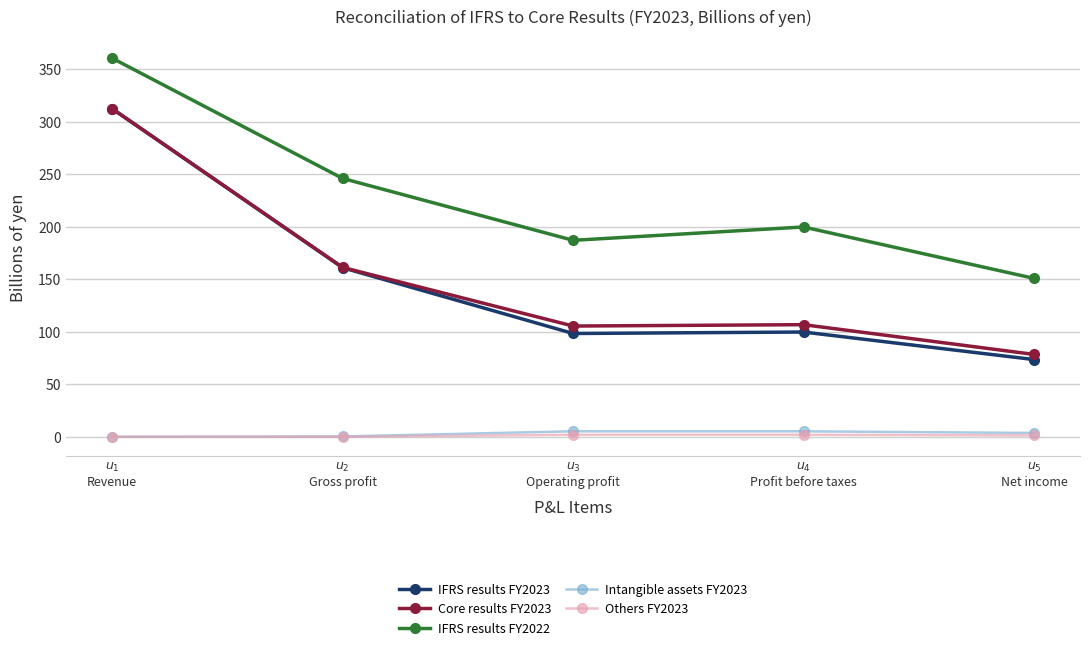

At how many categories does at least one series exceed 228?

2